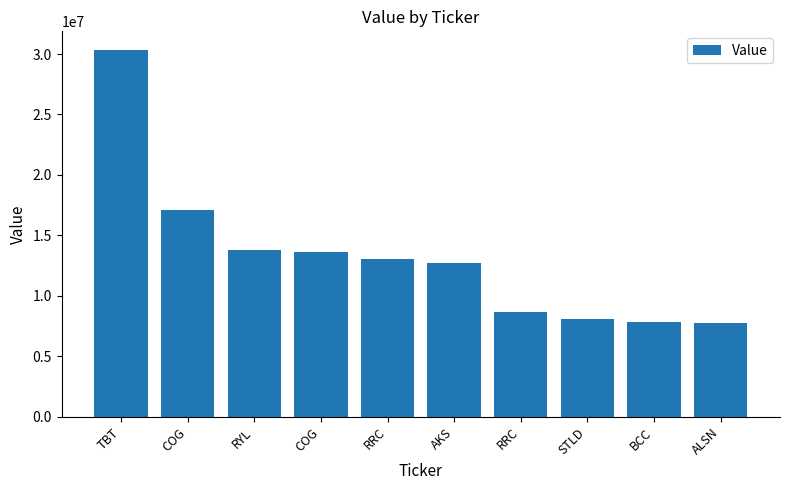

How many bars are there in total?

10